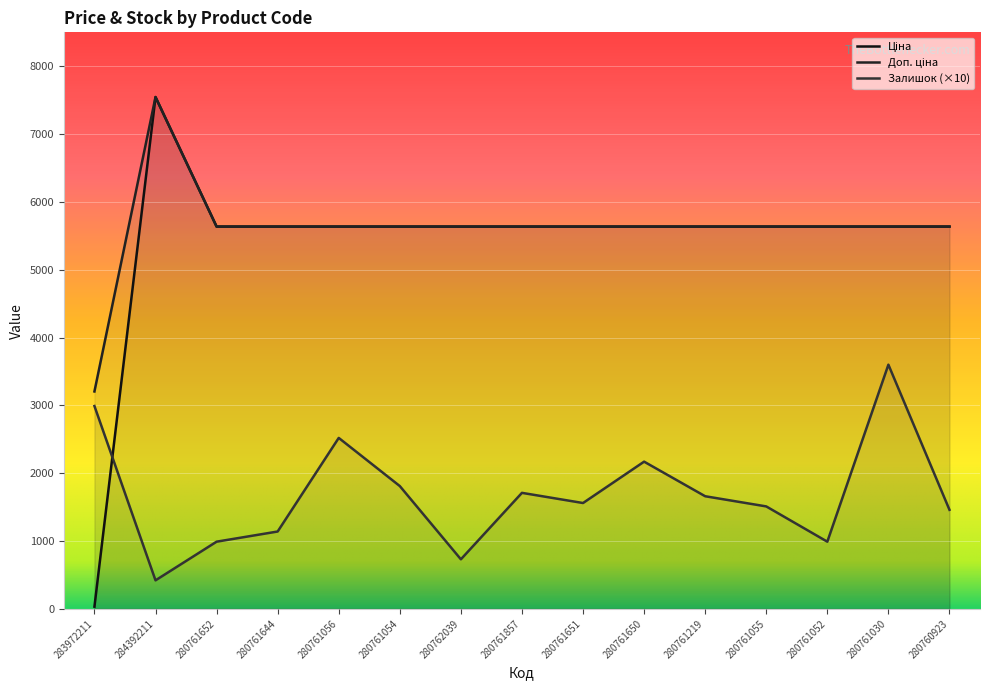

Reading left to right, what are all the values shown in this chart?

Ціна: 283972211=32.0	284392211=7545.9	280761652=5636.0	280761644=5636.0	280761056=5636.0	280761054=5636.0	280762039=5636.0	280761857=5636.0	280761651=5636.0	280761650=5636.0	280761219=5636.0	280761055=5636.0	280761052=5636.0	280761030=5636.0	280760923=5636.0
Доп. ціна: 283972211=3205.0	284392211=7545.9	280761652=5636.0	280761644=5636.0	280761056=5636.0	280761054=5636.0	280762039=5636.0	280761857=5636.0	280761651=5636.0	280761650=5636.0	280761219=5636.0	280761055=5636.0	280761052=5636.0	280761030=5636.0	280760923=5636.0
Залишок: 283972211=2990.0	284392211=420.0	280761652=990.0	280761644=1140.0	280761056=2520.0	280761054=1810.0	280762039=730.0	280761857=1710.0	280761651=1560.0	280761650=2170.0	280761219=1660.0	280761055=1510.0	280761052=990.0	280761030=3600.0	280760923=1460.0